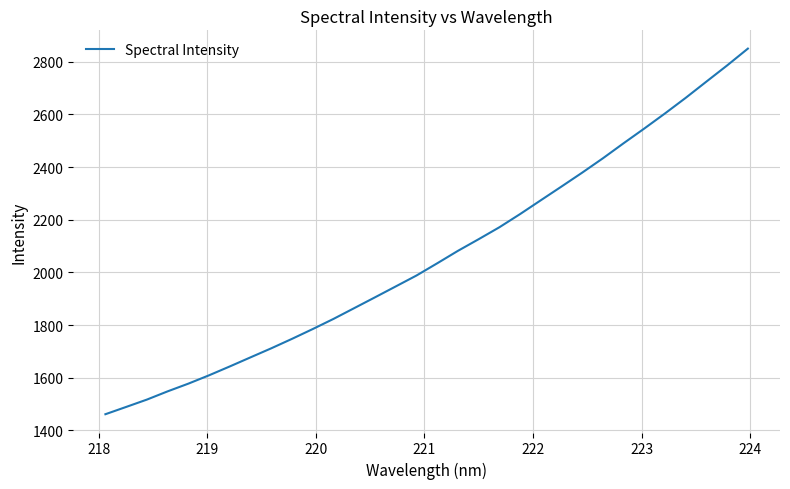

How many distinct data groups are displayed?

1